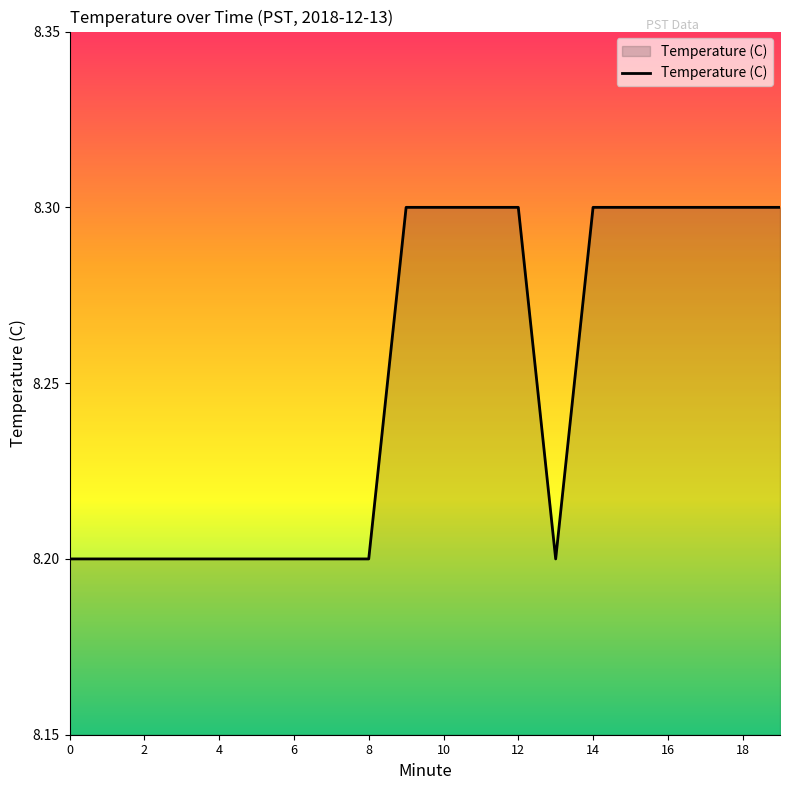

What is the maximum value shown in the chart?

8.3